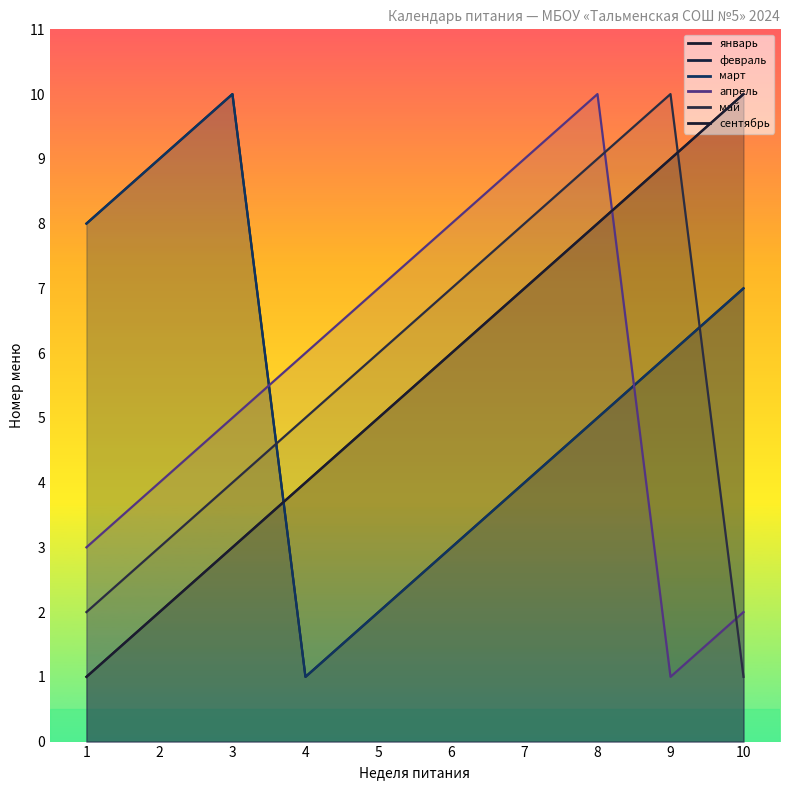

True or false: март and апрель intersect in this chart.

True